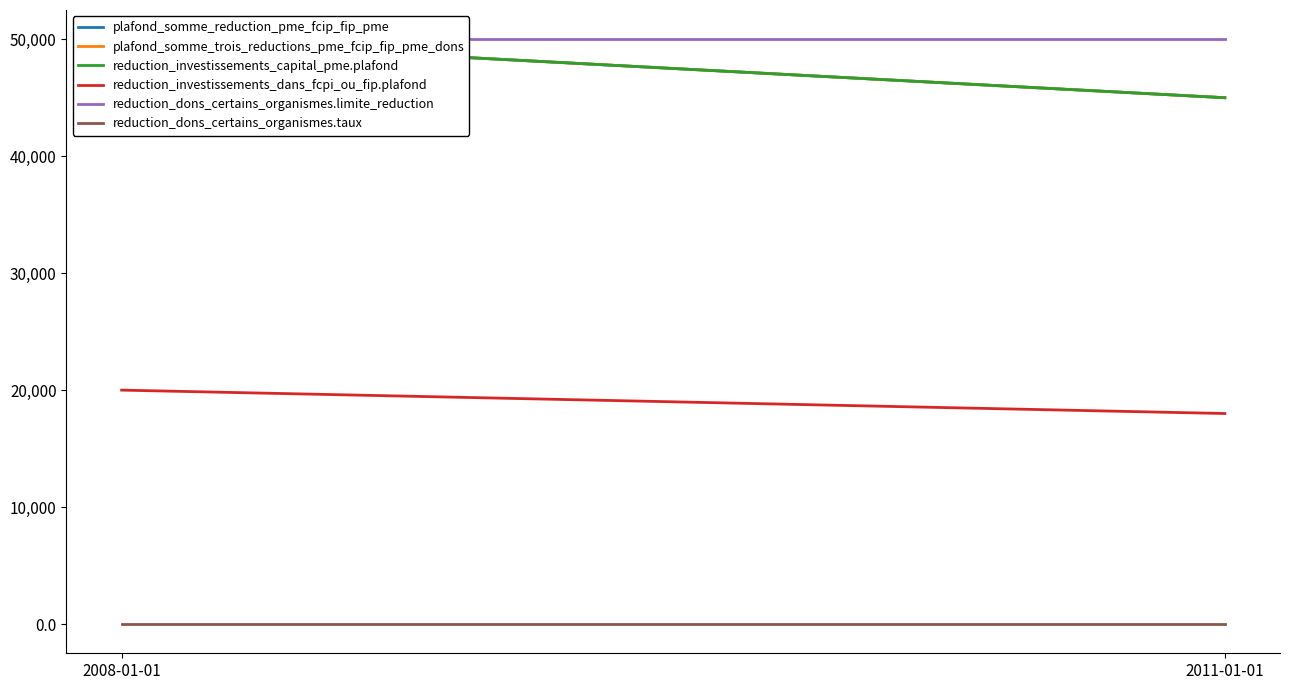

Reading right to left, extract all data points from this chart.

plafond_somme_reduction_pme_fcip_fip_pme: 45000.0	50000.0
plafond_somme_trois_reductions_pme_fcip_fip_pme_dons: 45000.0	50000.0
reduction_investissements_capital_pme.plafond: 45000.0	50000.0
reduction_investissements_dans_fcpi_ou_fip.plafond: 18000.0	20000.0
reduction_dons_certains_organismes.limite_reduction: 50000.0	50000.0
reduction_dons_certains_organismes.taux: 0.8	0.8